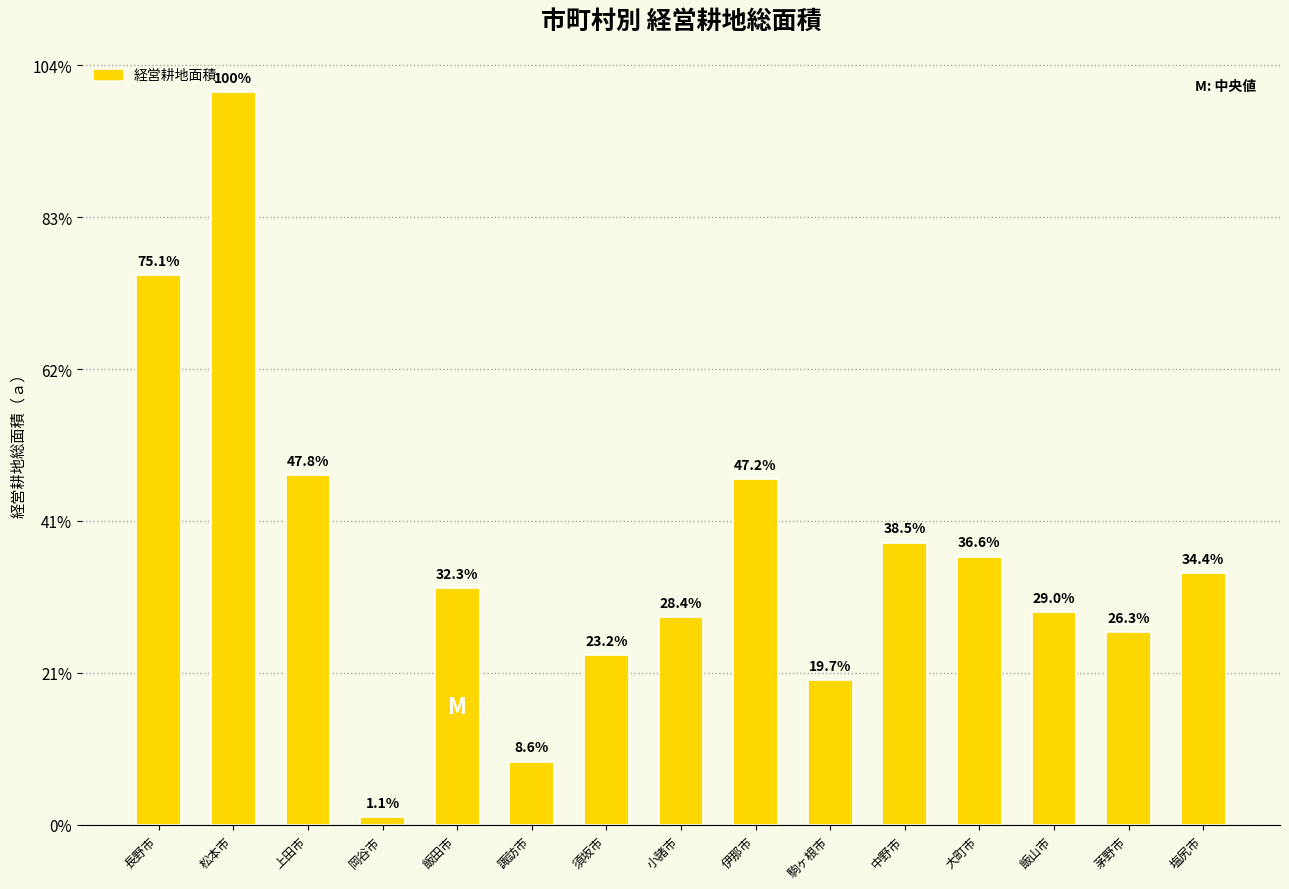

What position from the left is 小諸市?

8